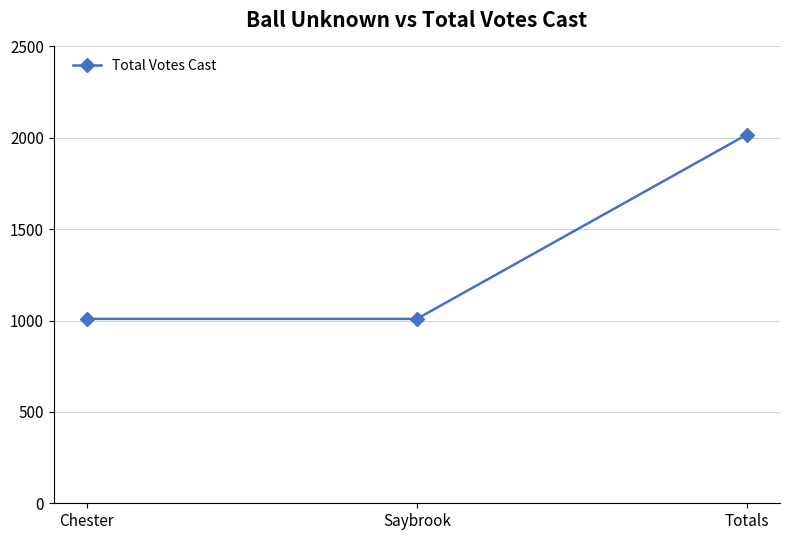

What is the change in value from Saybrook to Totals?

+1009